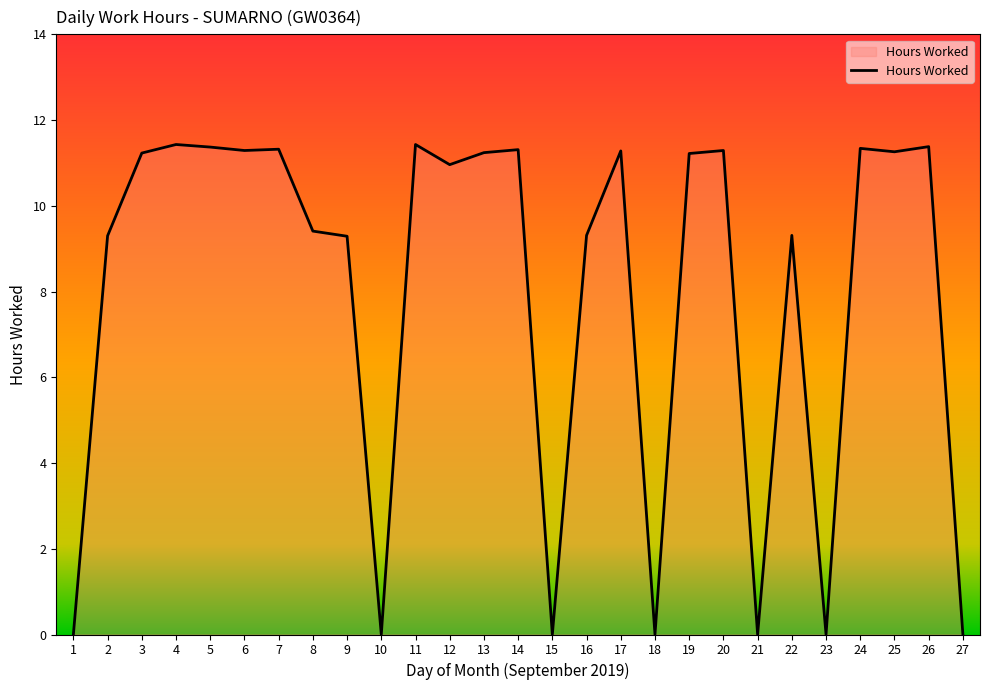

Is it true that the value at 5 is 11.4?

True